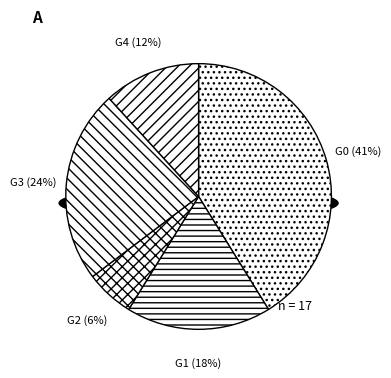

How many segments does this pie chart have?

5